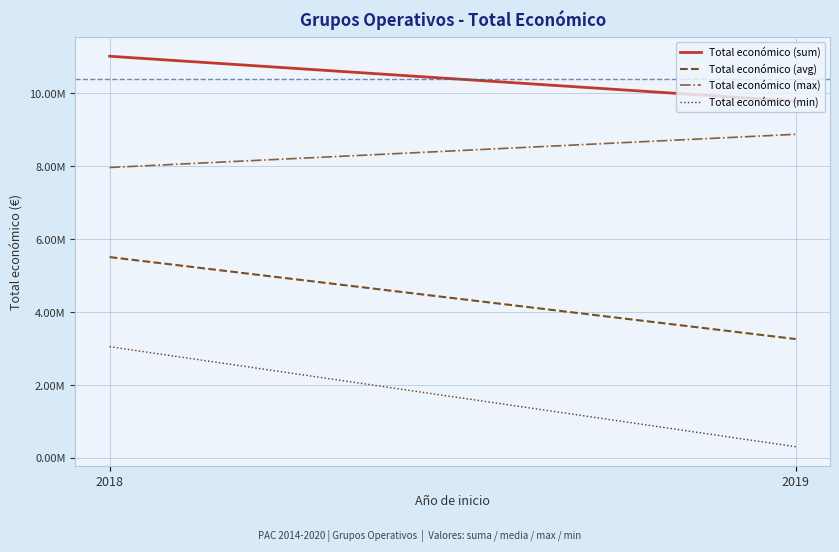

What is the difference between the Total económico (max) values at 2019 and 2018?

910236